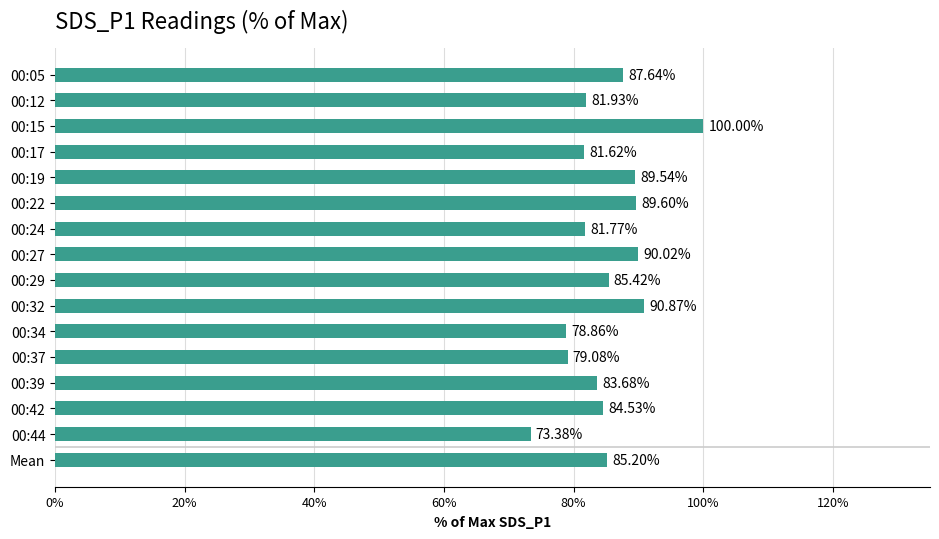

Approximately how many times larger is the value at 00:29 compared to 00:34?

1.1